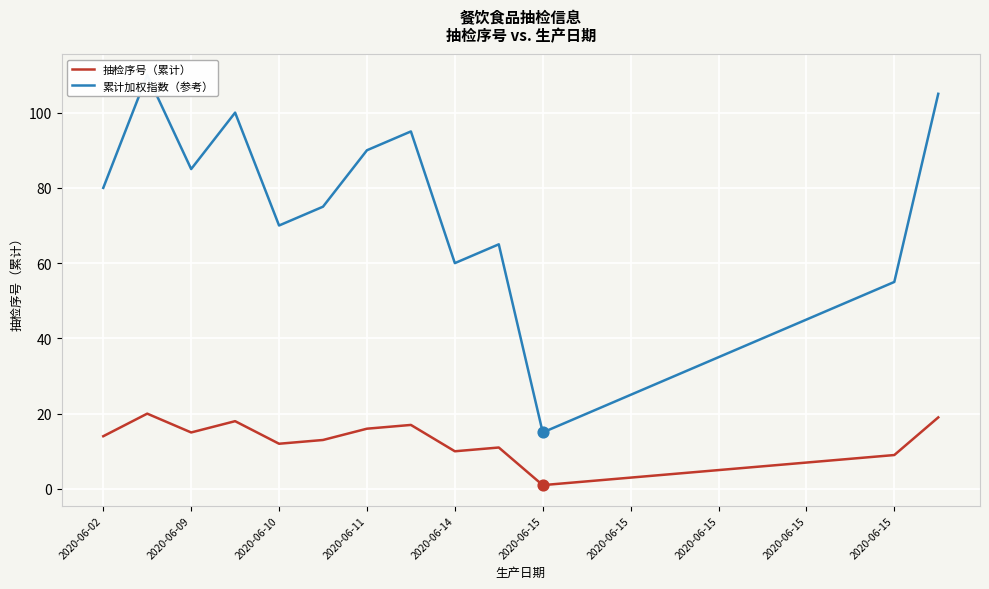

Which series has the largest total across all categories?

累计加权指数（参考）